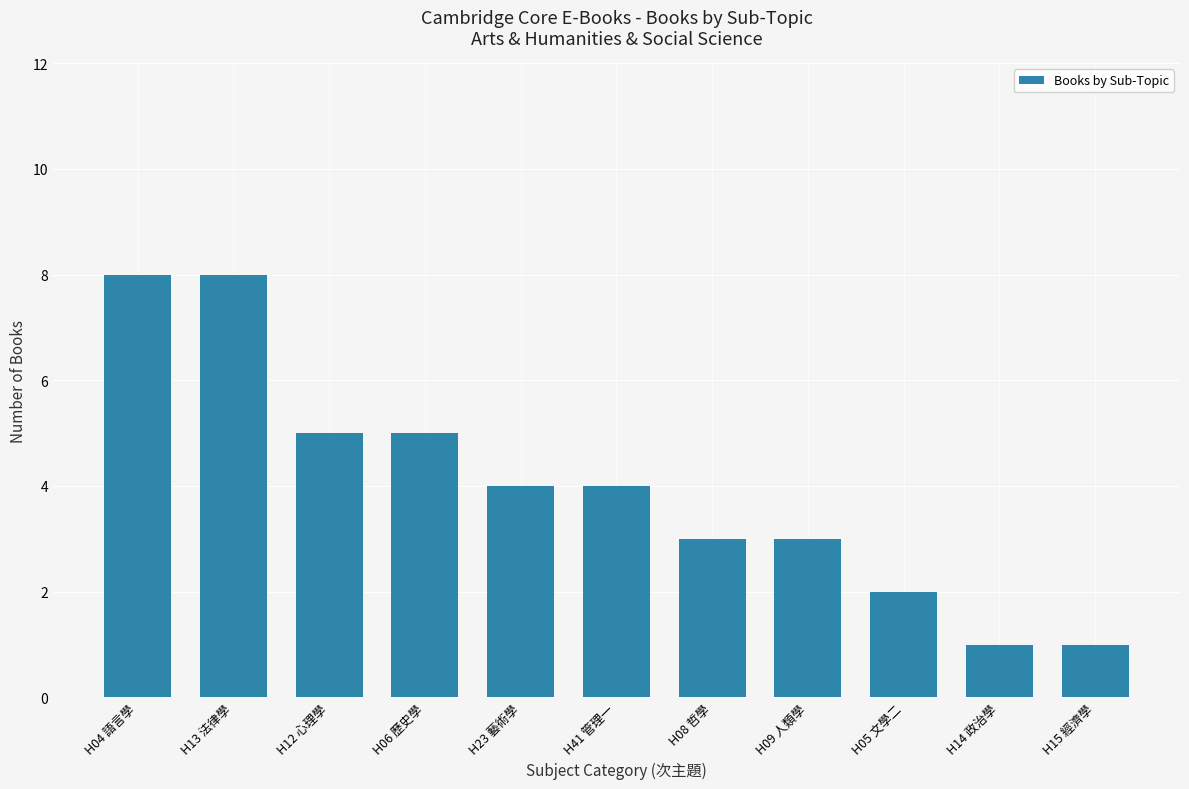

Reading left to right, list all the values displayed in this chart.

8	8	5	5	4	4	3	3	2	1	1